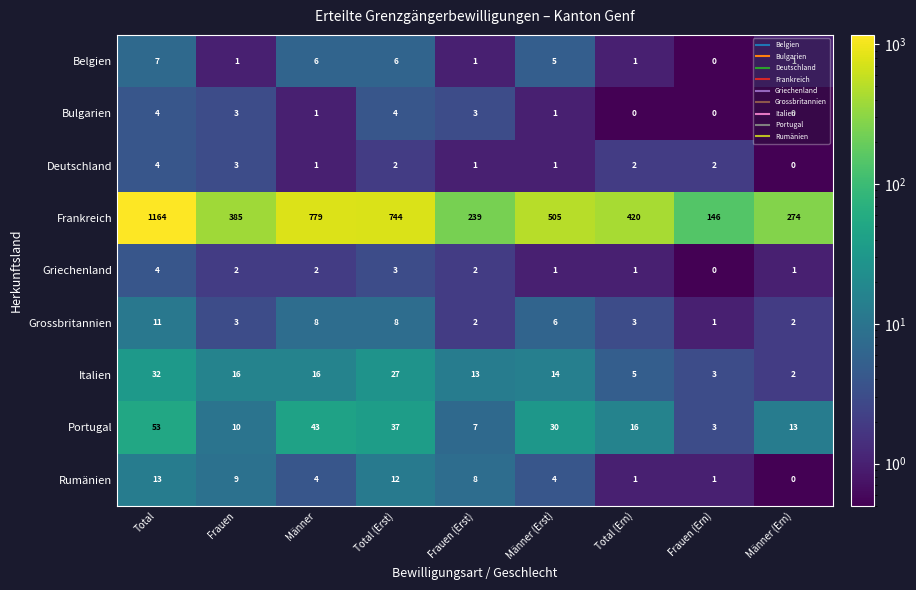

What is the average value of the Belgien series?

3